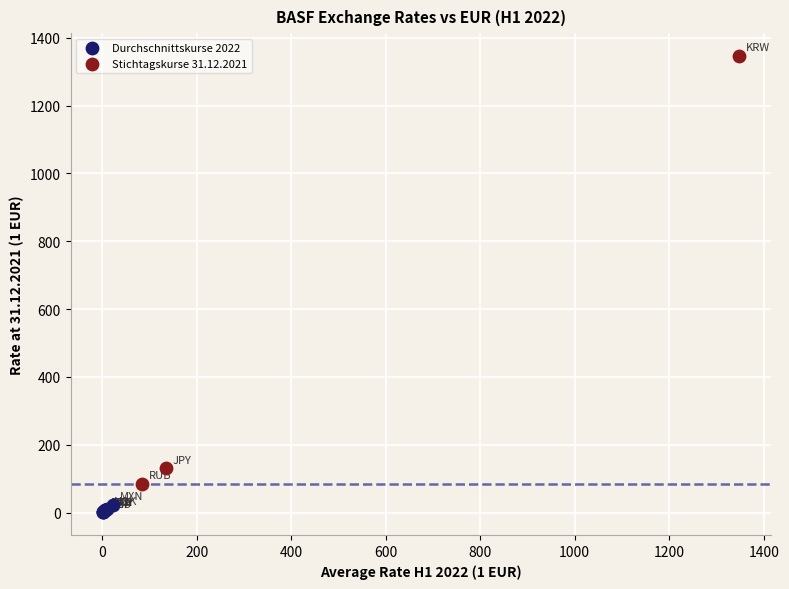

Which series has the widest spread of Y values?

Stichtagskurse 31.12.2021